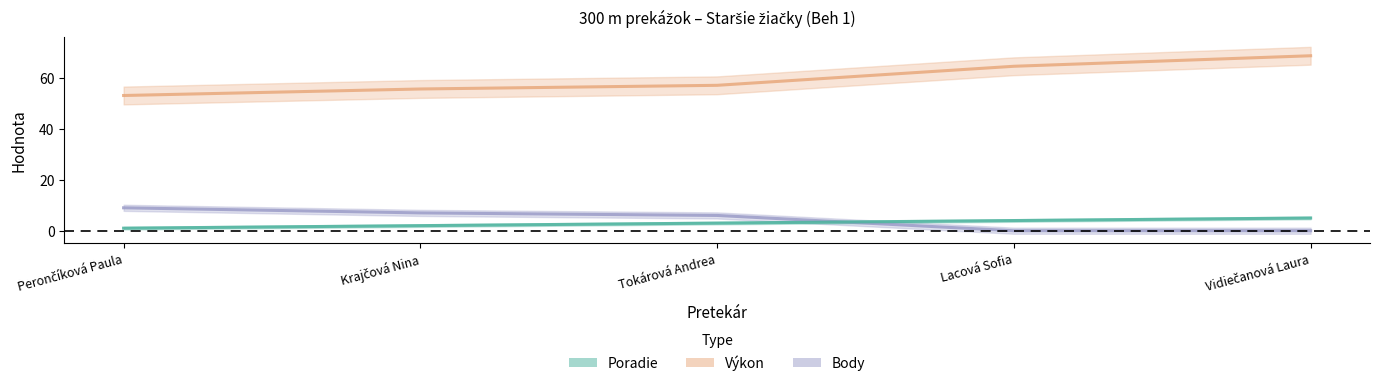

True or false: Poradie has more than 1 points higher than both neighbors.

False